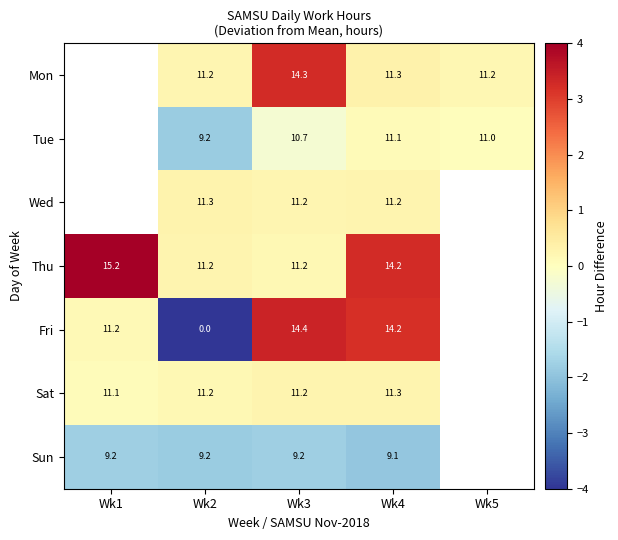

True or false: Tue has a value of 0.1 at Wk4.

False